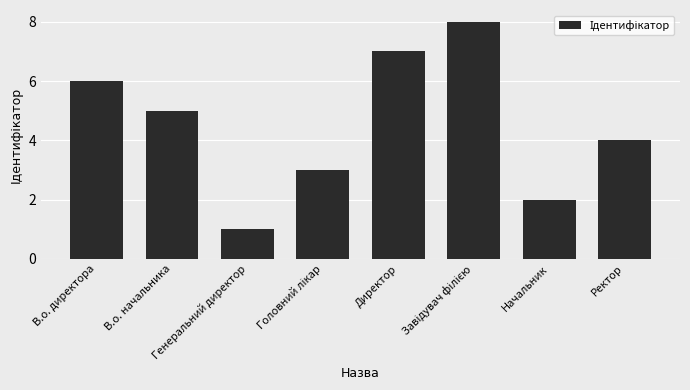

What is the difference between the values at Генеральний директор and В.о. директора?

5